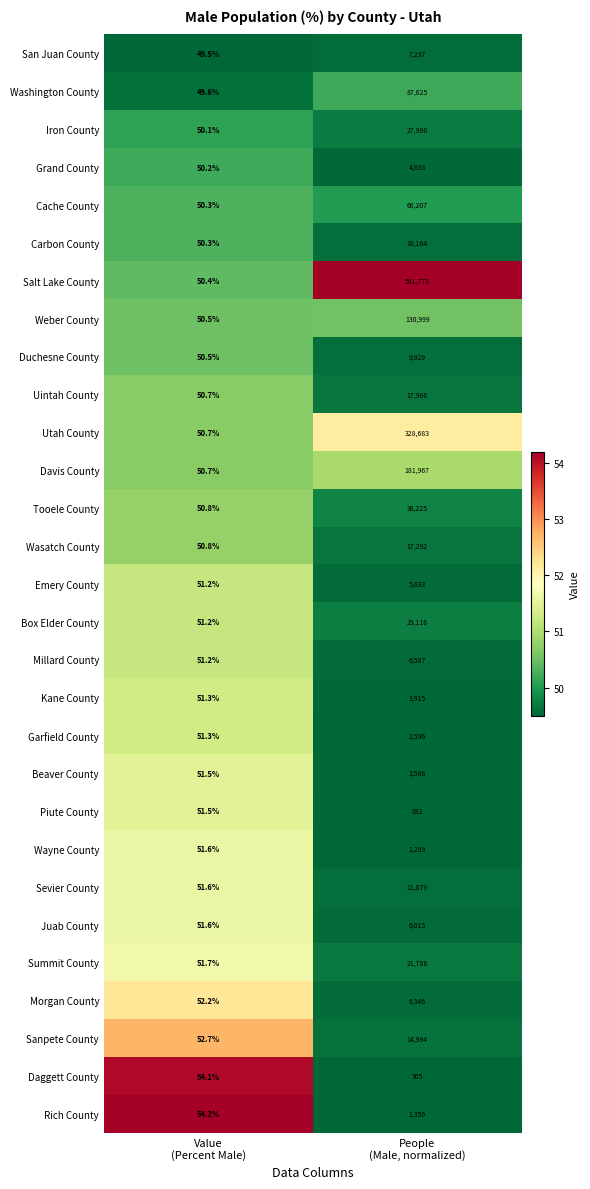

What is the smallest value displayed?

49.5